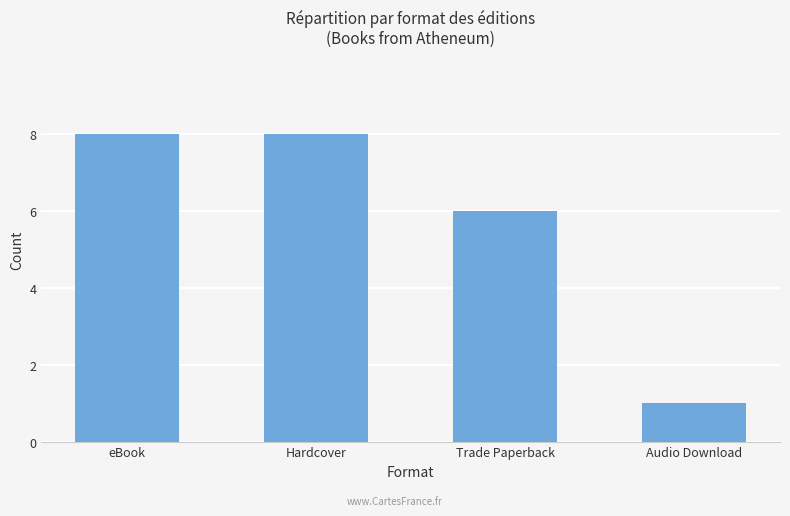

What is the label of the 3rd bar from the right?

Hardcover